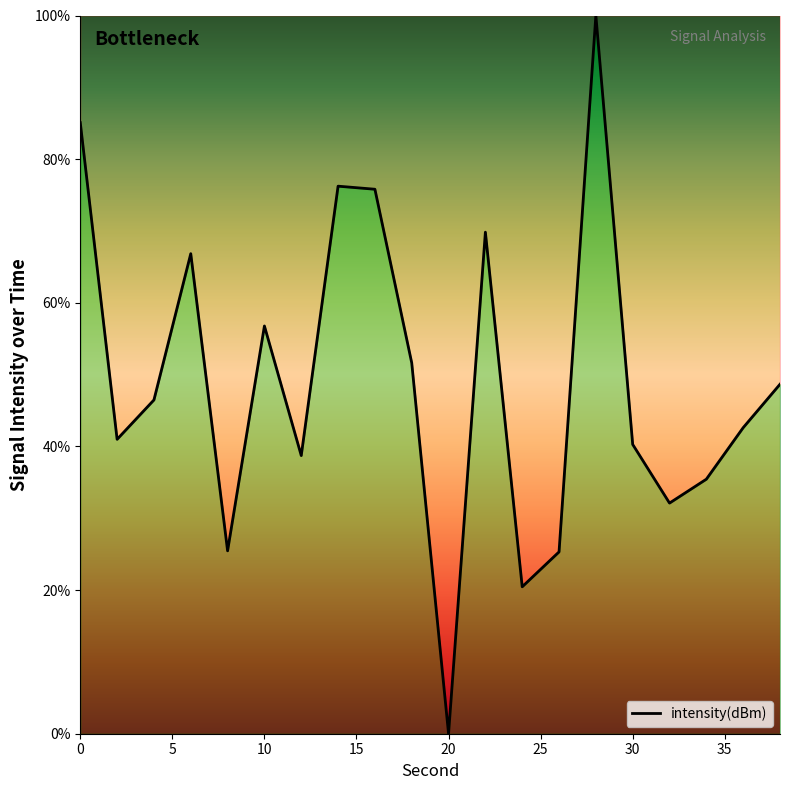

What is the maximum value shown in the chart?

100.0